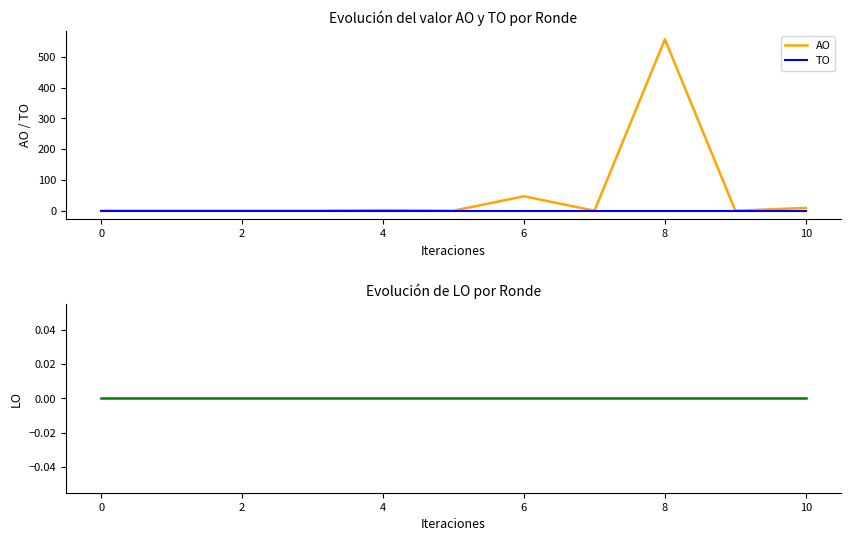

Reading left to right, list all the values displayed in this chart.

AO: 0	0	0	0	2	0	47	0	557	0	9
TO: 0	0	0	0	0	0	0	0	0	0	0
LO: 0	0	0	0	0	0	0	0	0	0	0